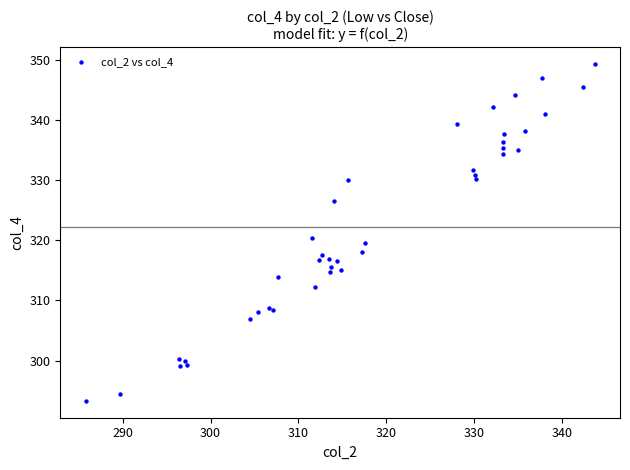

What Y value in the scatter plot is closest to 321?

320.3